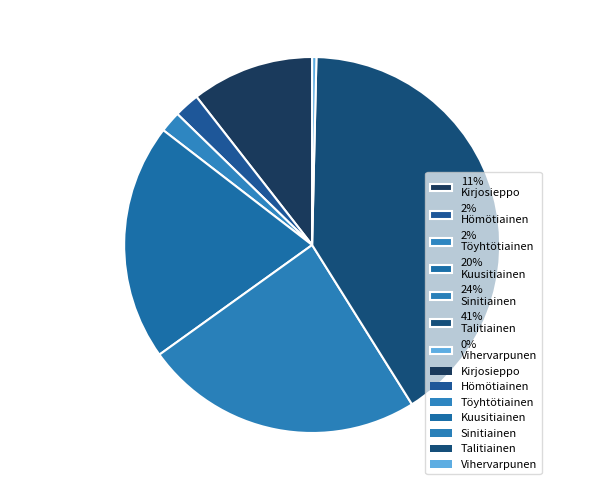

To the nearest percent, what is the average slice percentage?

14%